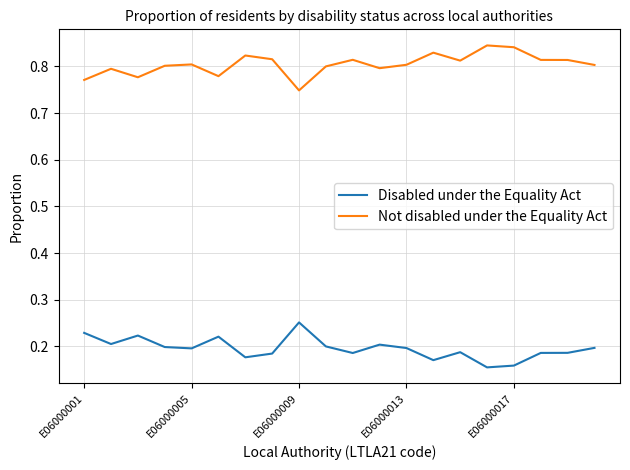

Rank the series by their maximum value, from highest to lowest.

Not disabled under the Equality Act, Disabled under the Equality Act